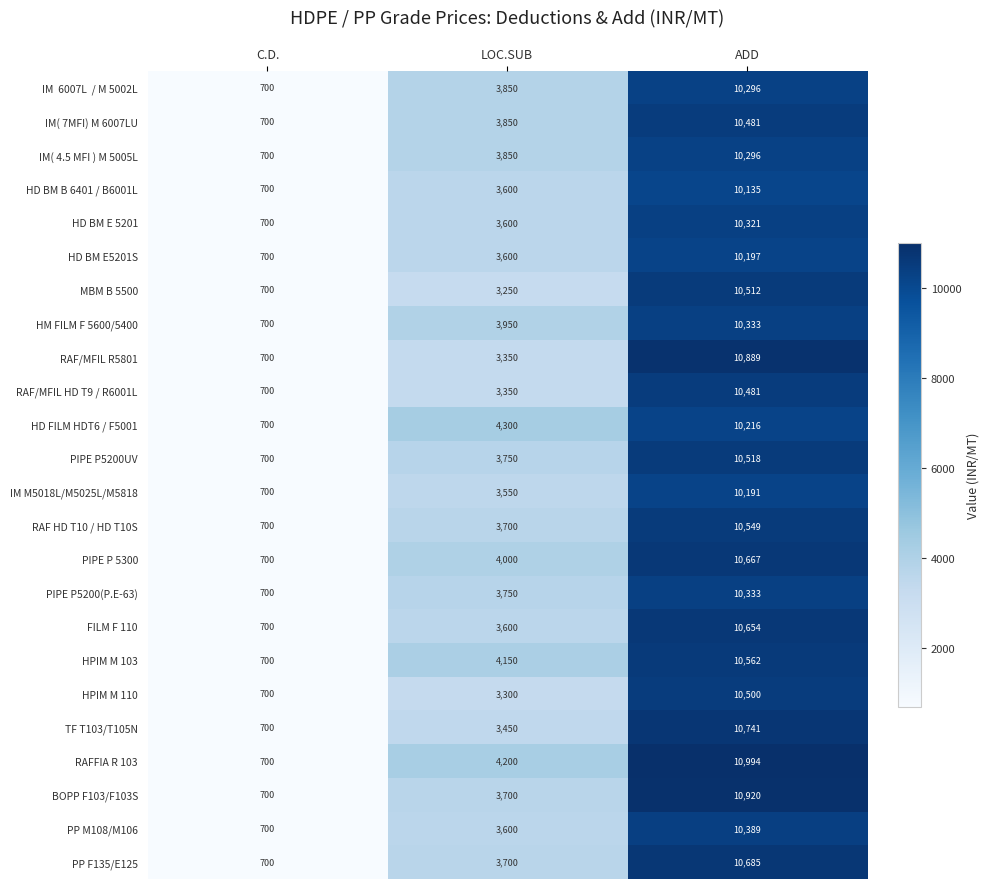

Is the value of RAF HD T10 / HD T10S at LOC.SUB greater than the value of PIPE P5200(P.E-63) at LOC.SUB?

No